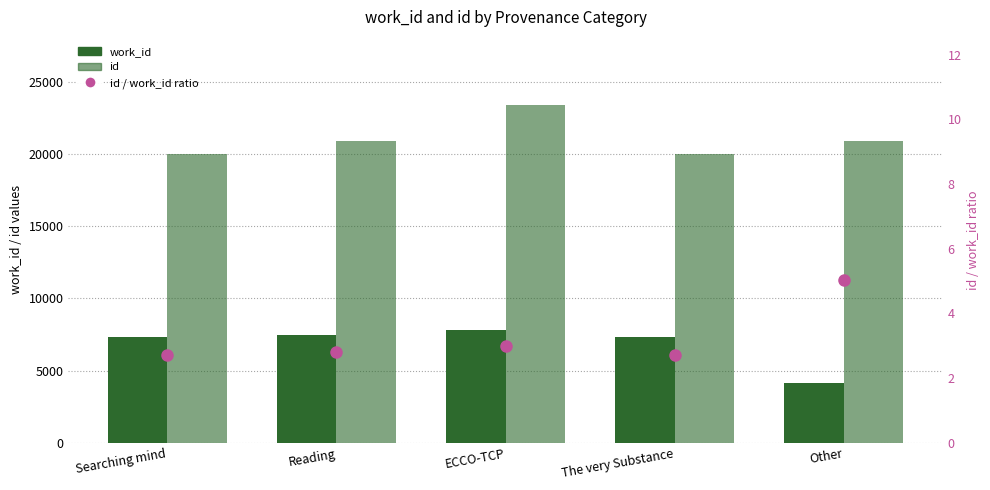

Reading left to right, list all the values displayed in this chart.

work_id: Searching mind=7342.0	Reading=7464.0	ECCO-TCP=7821.0	The very Substance=7354.0	Other=4159.0
id: Searching mind=19992.0	Reading=20885.0	ECCO-TCP=23430.0	The very Substance=20010.0	Other=20895.0
id / work_id ratio: Searching mind=2.7	Reading=2.8	ECCO-TCP=3.0	The very Substance=2.7	Other=5.0